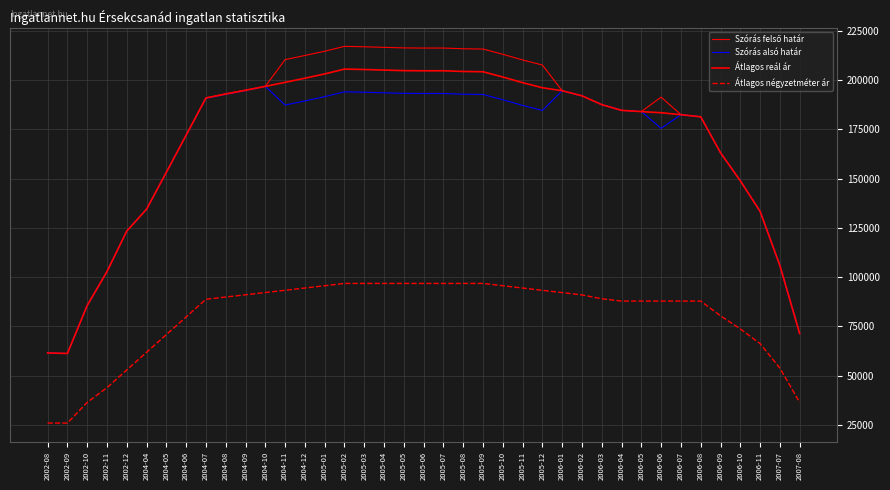

Does the chart have visible grid lines?

Yes